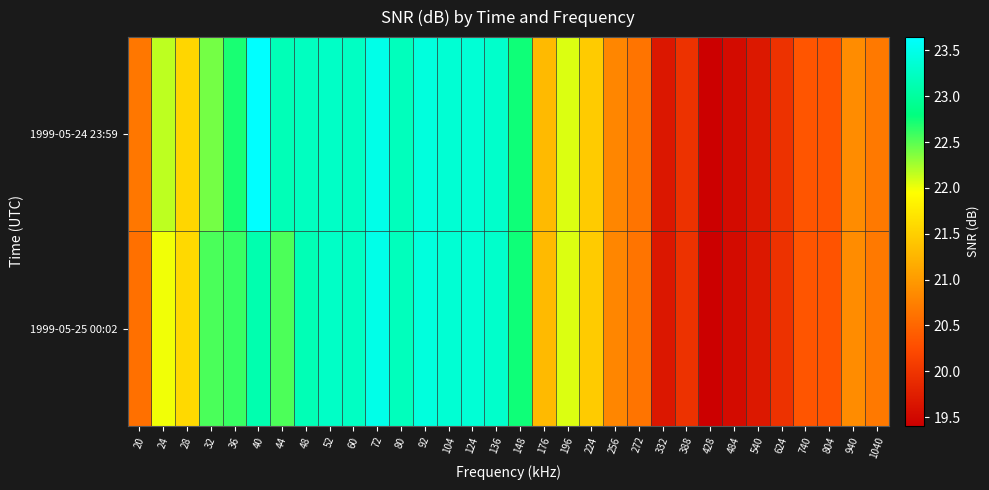

Which series has the largest total across all categories?

1999-05-24 23:59